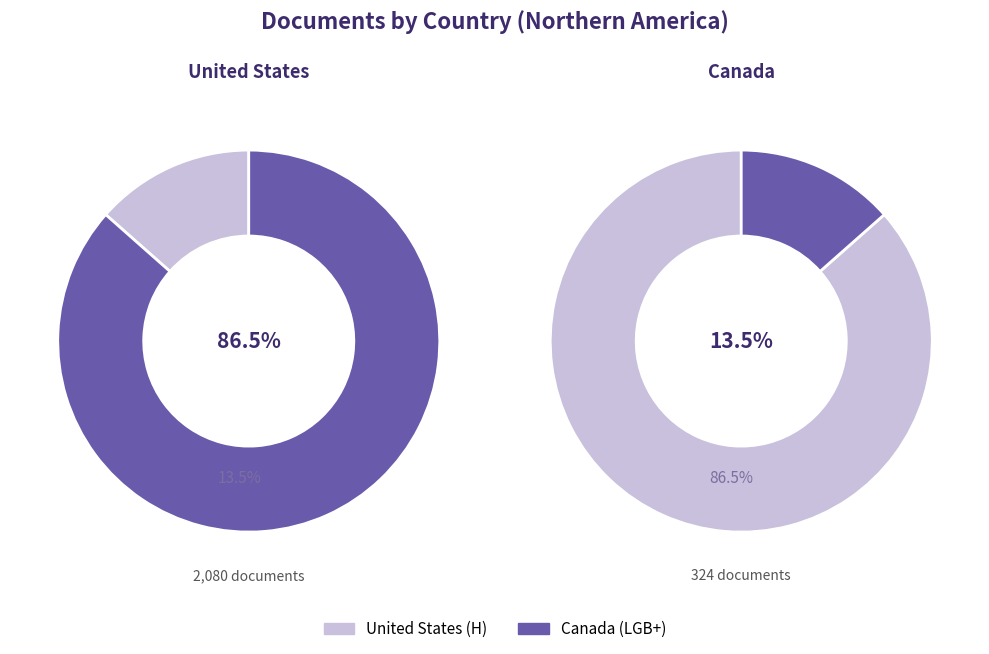

To the nearest percent, what is the average slice percentage?

50%